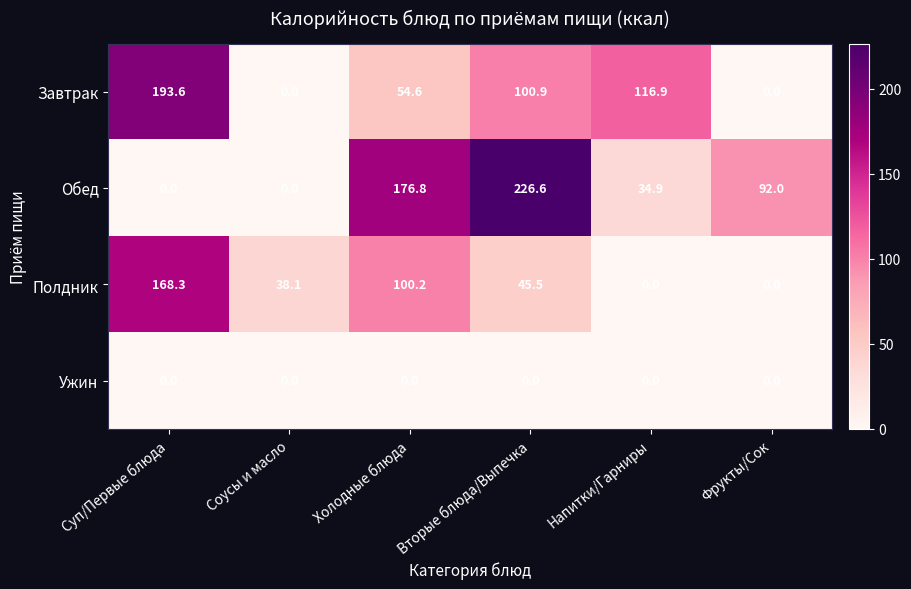

What is the approximate value of Обед at Вторые блюда/Выпечка?

226.6